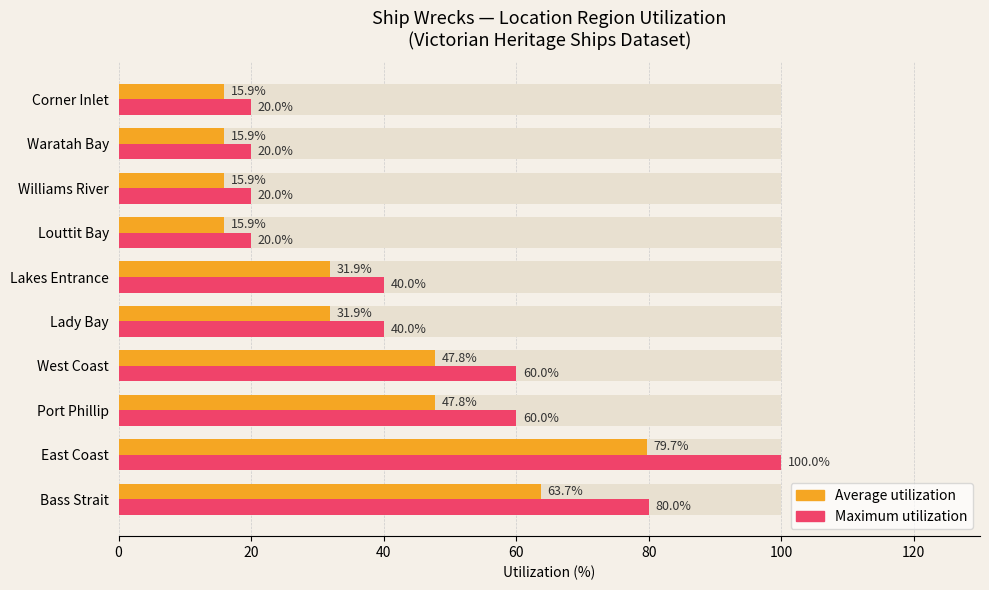

At how many categories does at least one series exceed 33?

6